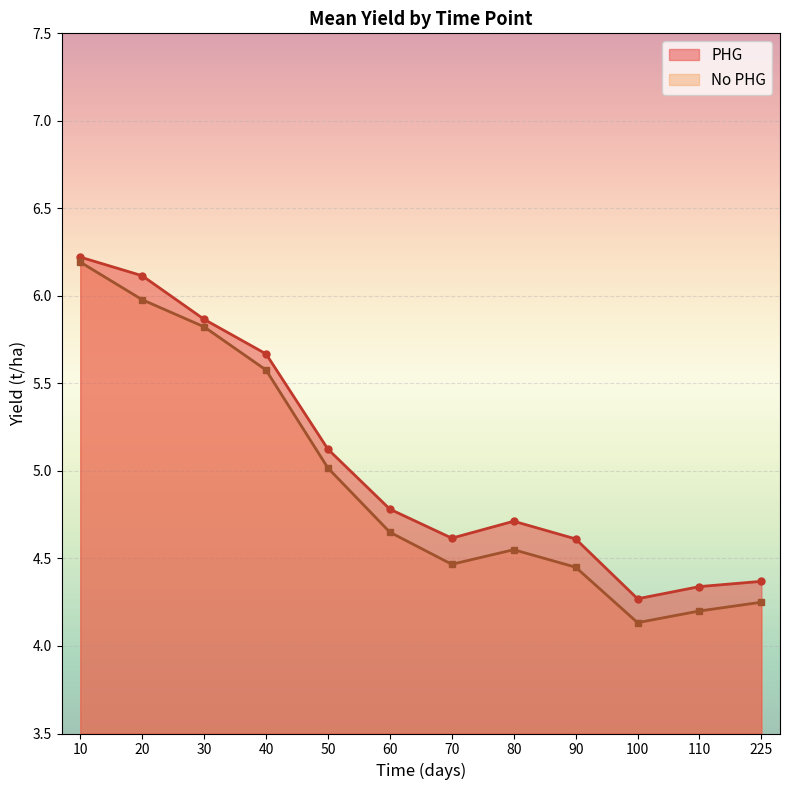

At which category is the sum across all series the highest?

10